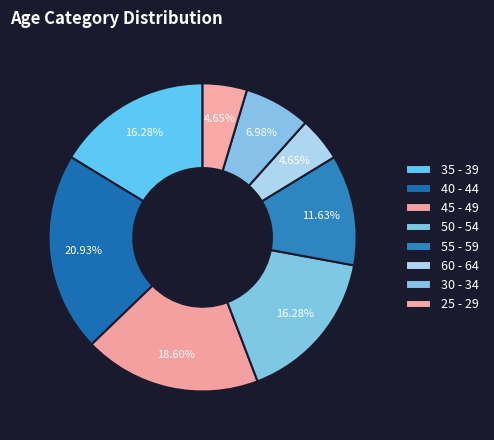

Count the number of slices in the pie.

8